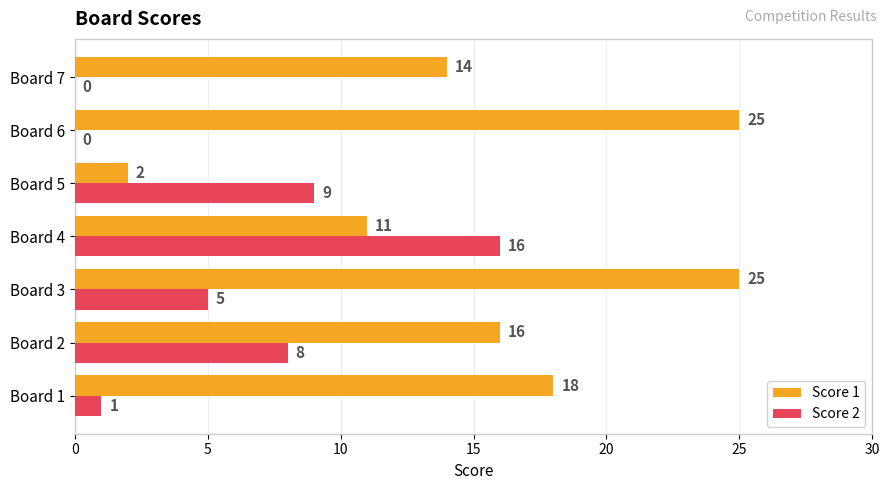

What is the sum of all Score 2 values?

39